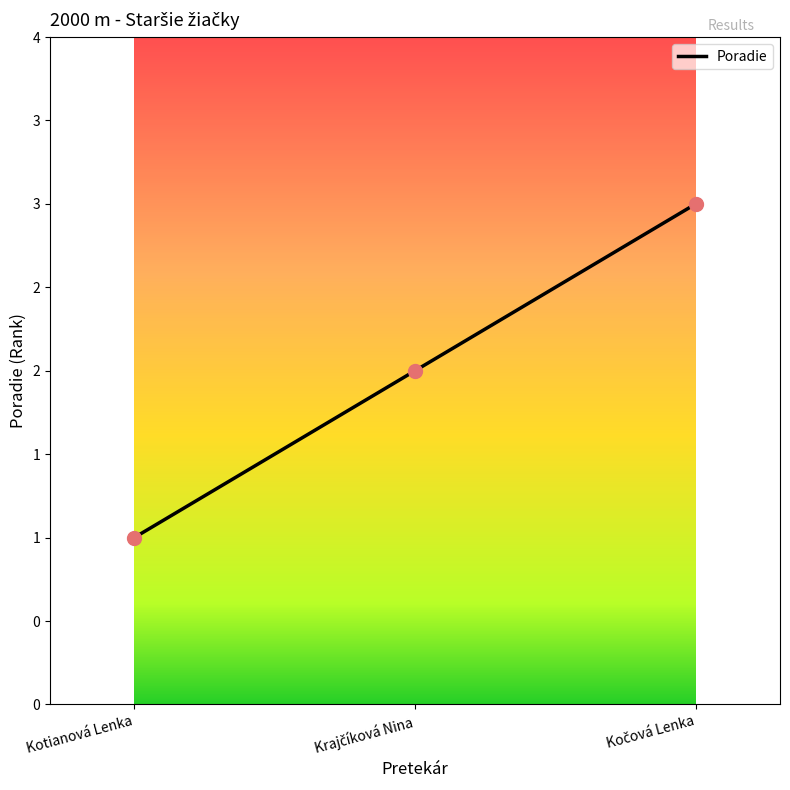

What is the change in value from Krajčíková Nina to Kočová Lenka?

+1